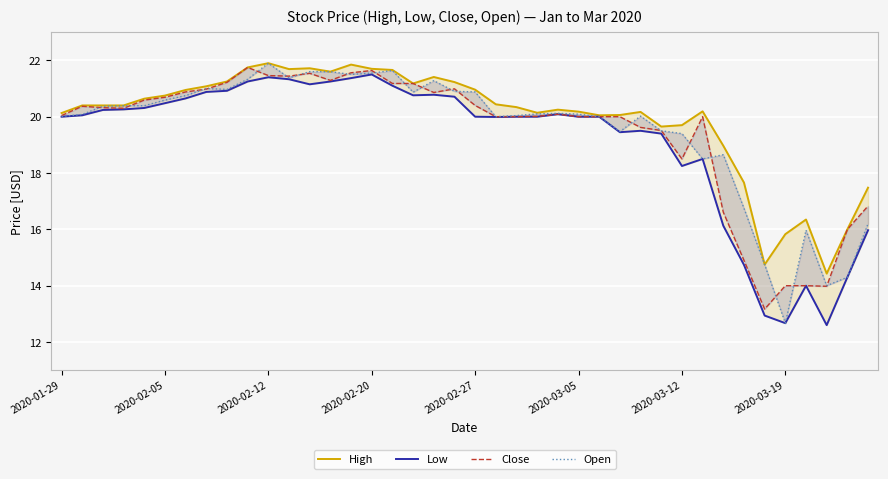

Where is Close nearest to the value 17?

39